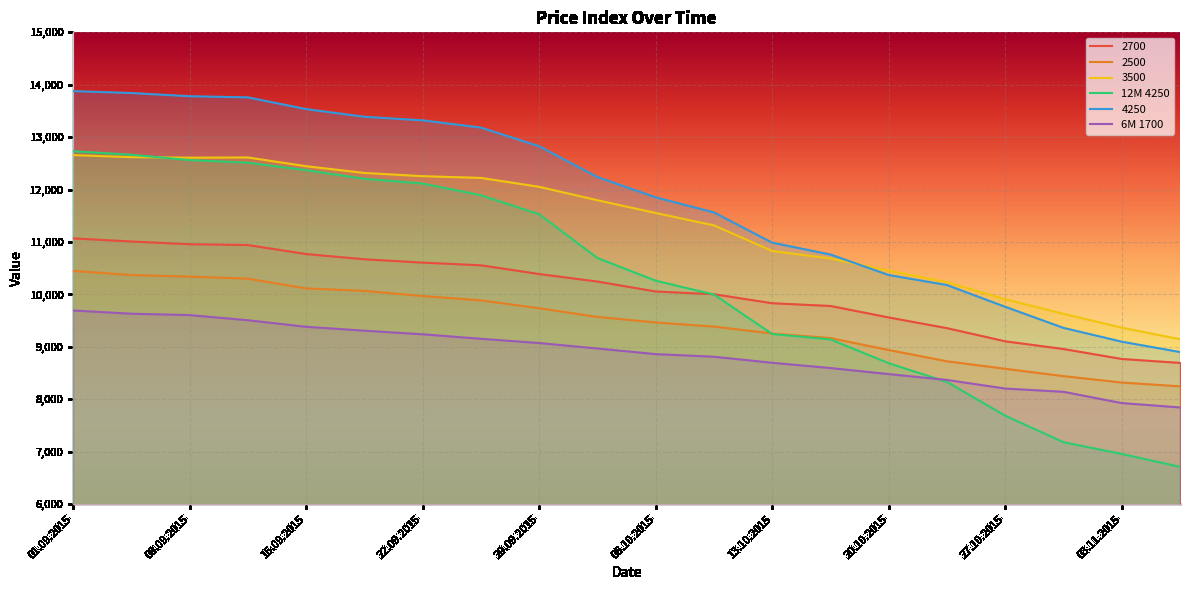

How many data points in 4250 are less than 12240?

10